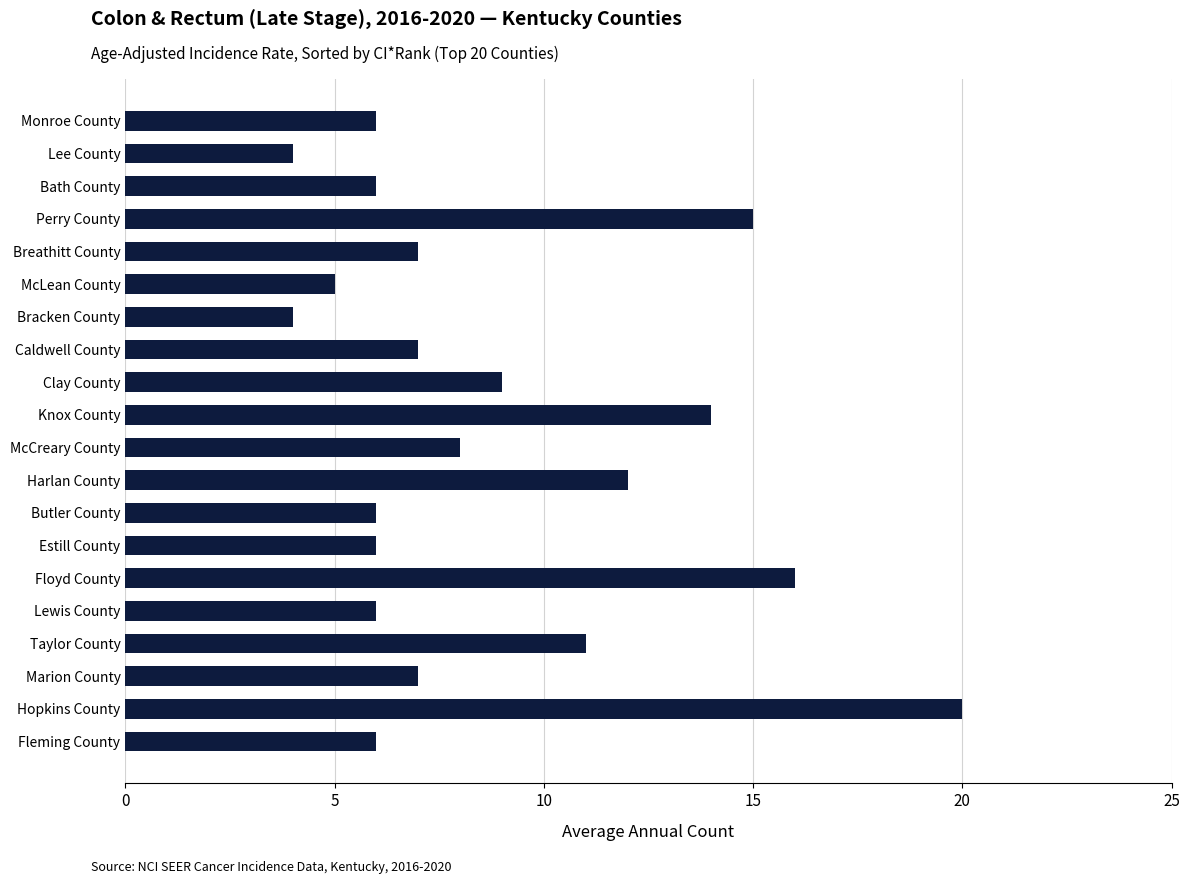

What is the sum of all values?

175